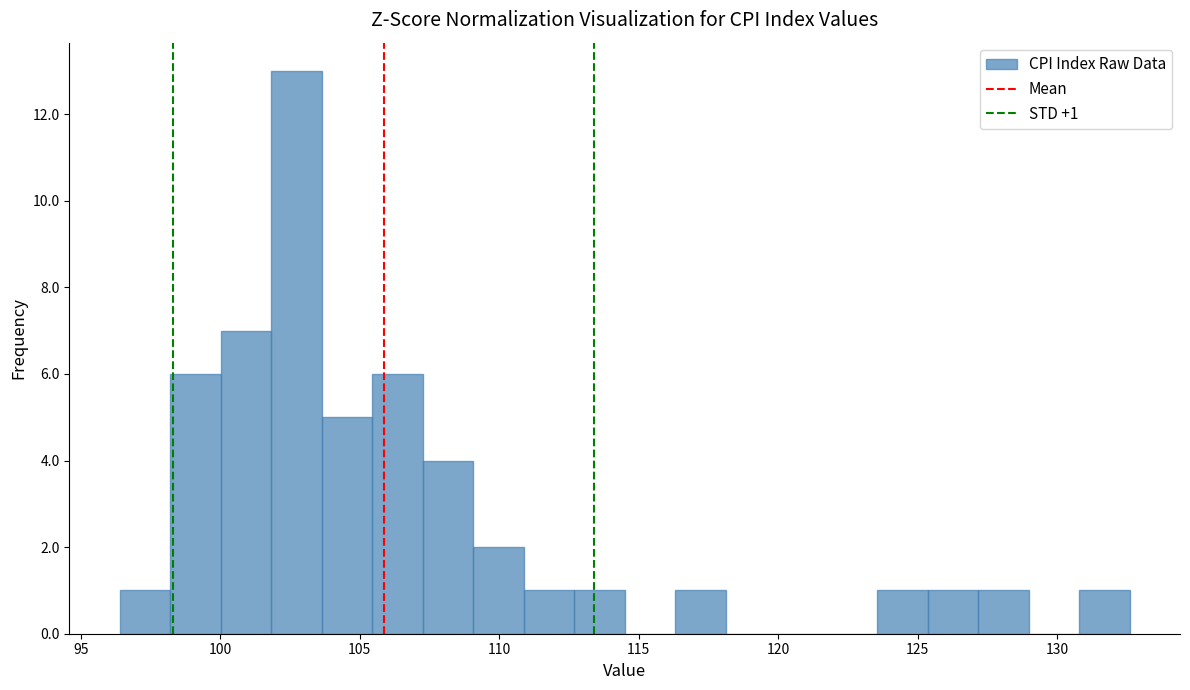

Read against the x-axis, roughly where is the centre of the tallest bar?

102.5